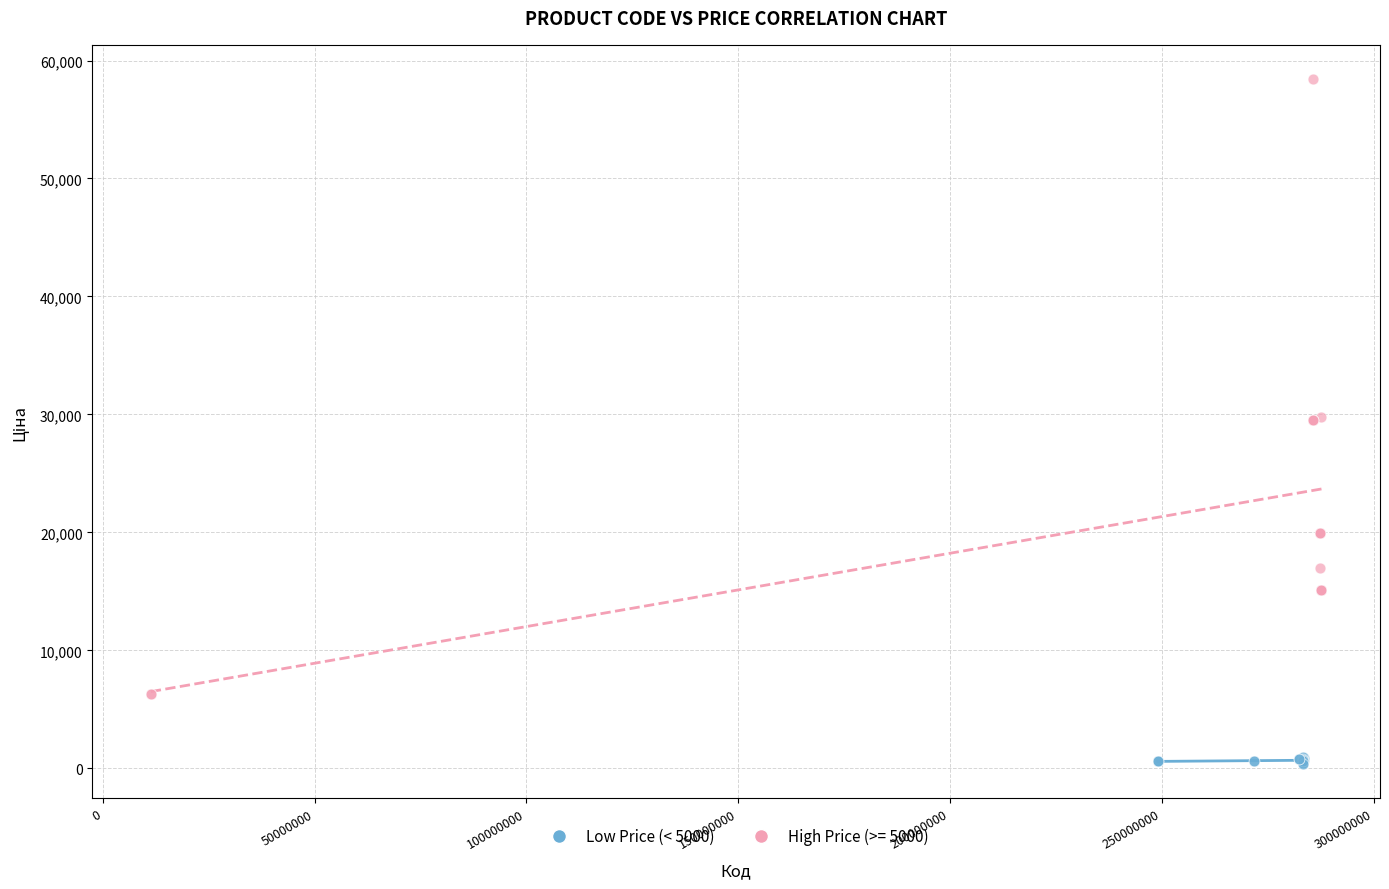

Which series reaches the maximum Y coordinate?

High Price (>= 5000)